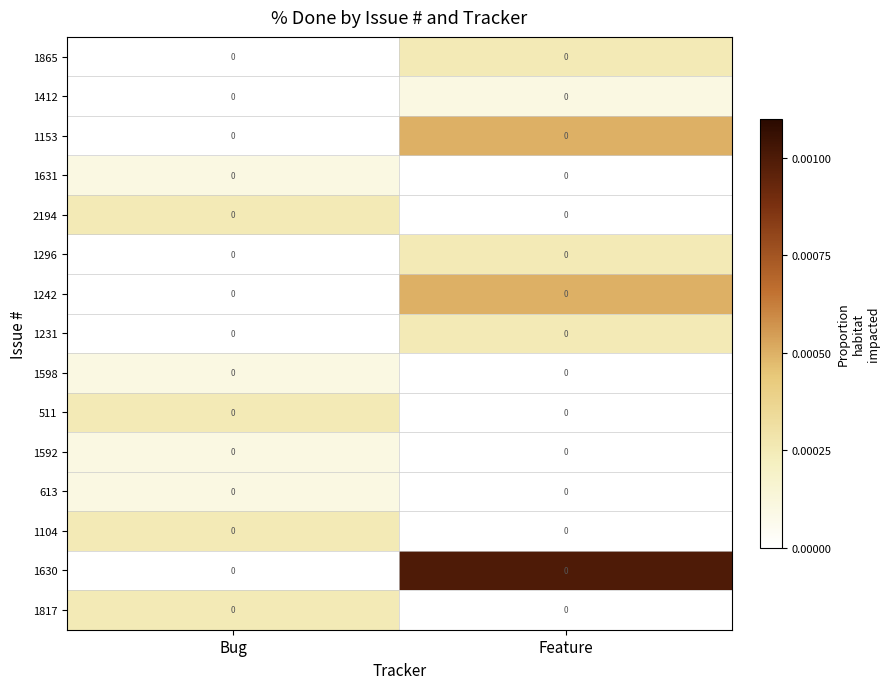

At which category is the sum across all series the highest?

Feature